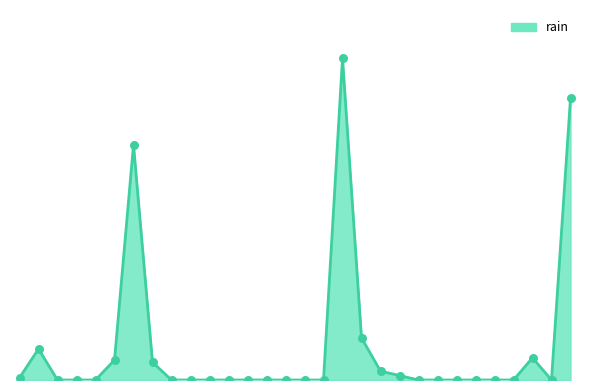

Does the chart have visible grid lines?

No